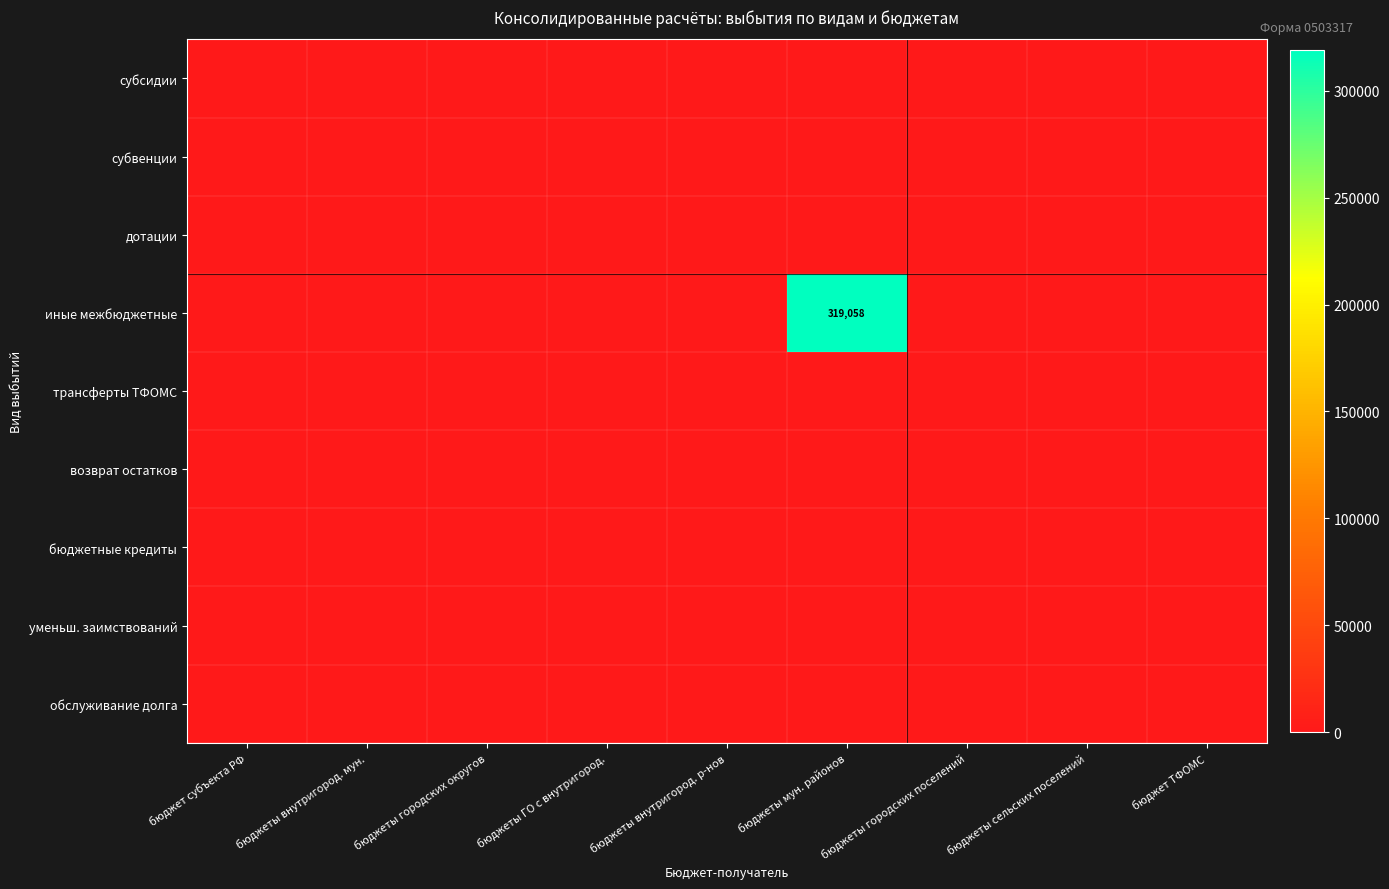

List the labels in order of уменьш. заимствований value, largest first.

бюджет субъекта РФ, бюджеты внутригород. мун., бюджеты городских округов, бюджеты ГО с внутригород., бюджеты внутригород. р-нов, бюджеты мун. районов, бюджеты городских поселений, бюджеты сельских поселений, бюджет ТФОМС